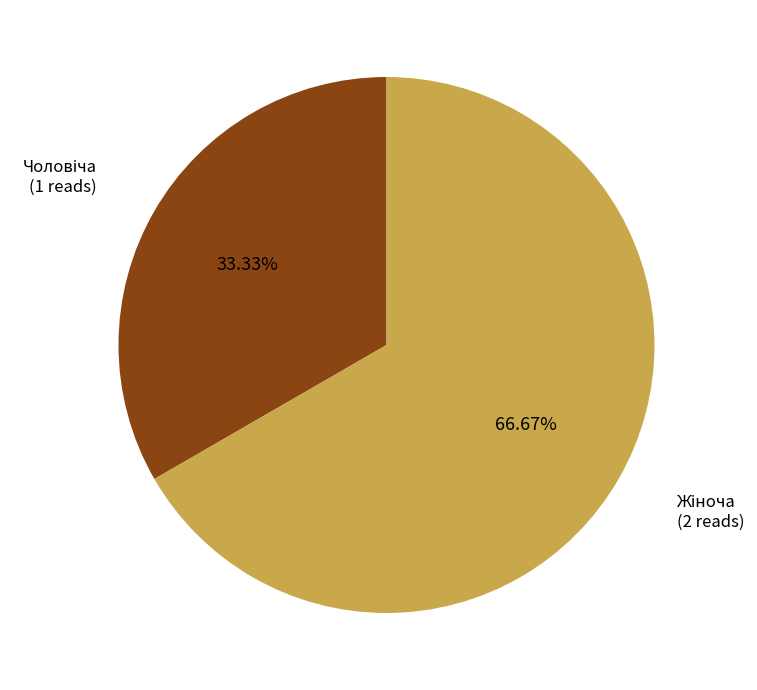

Is there a majority slice in this chart?

Yes